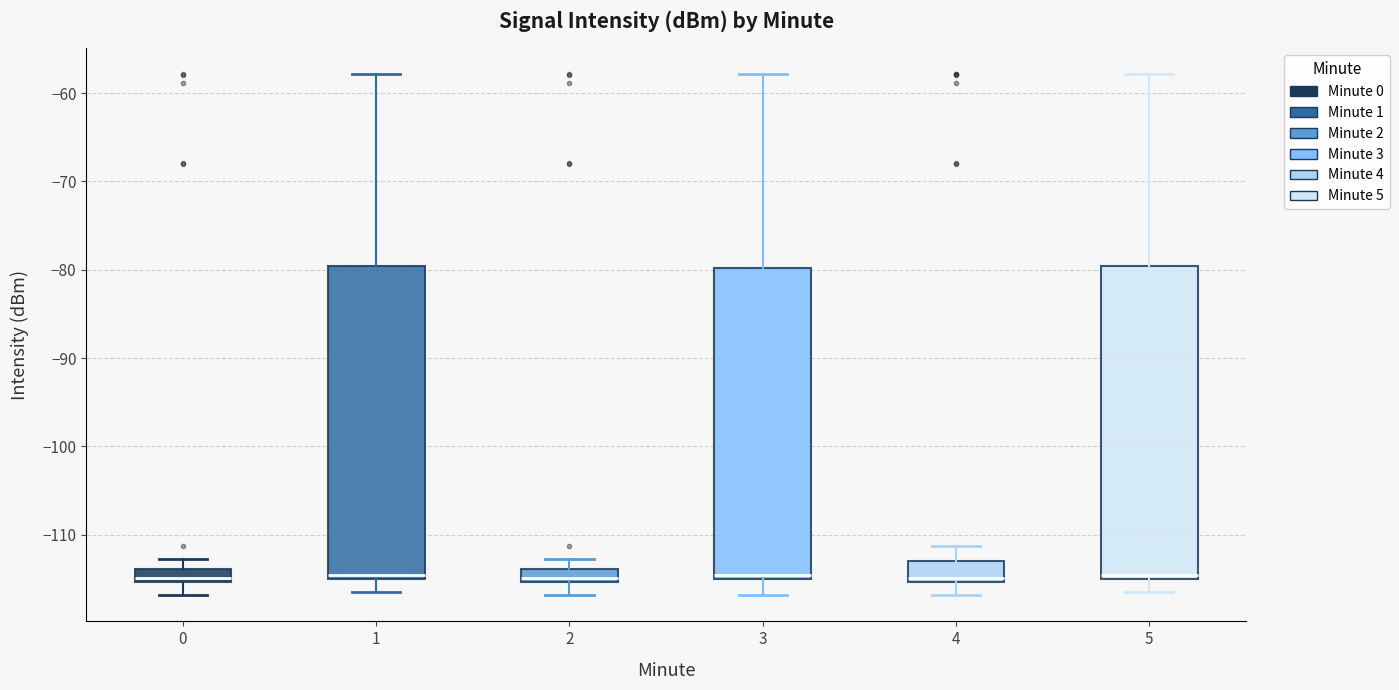

Where does the lower whisker of the box at x = 2 end on the y-axis? The values are not printed on the chart, so give them approximately, as read against the axis.

-117